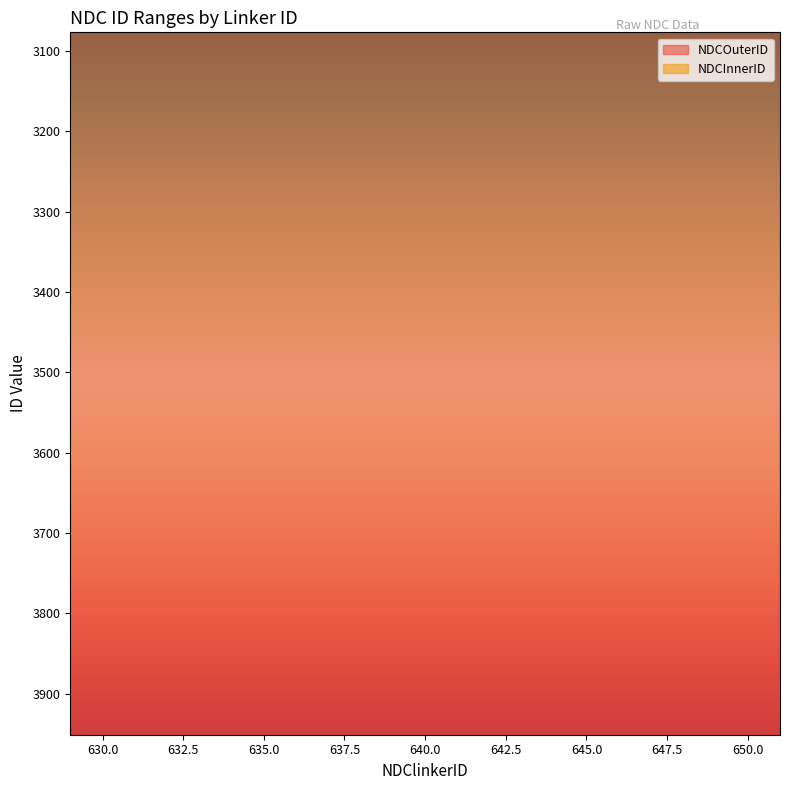

What is the difference between the second highest and second lowest values in the NDCOuterID series?

18